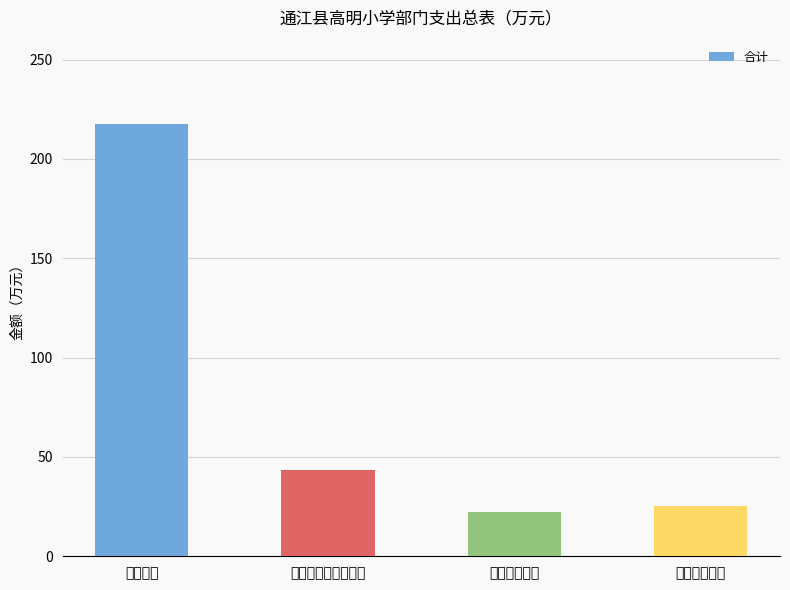

At which category does the chart reach its minimum across all series?

卫生健康支出